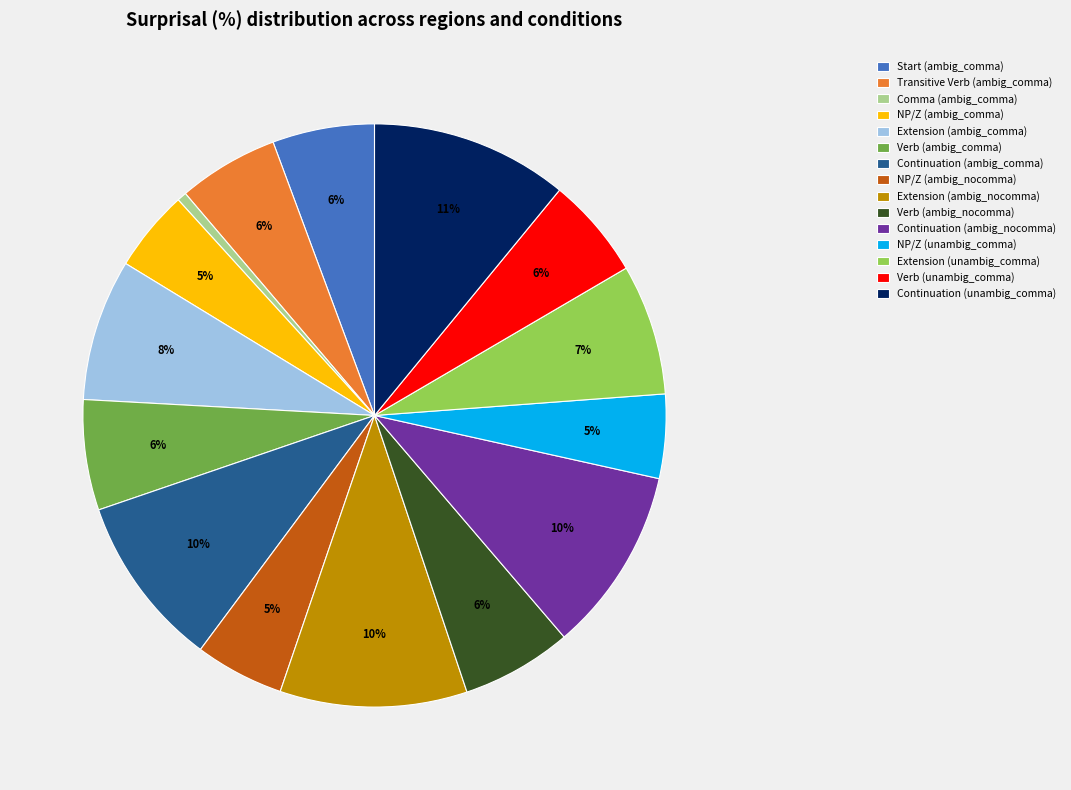

Is it true that Transitive Verb (ambig_comma) is 6% of the pie?

True